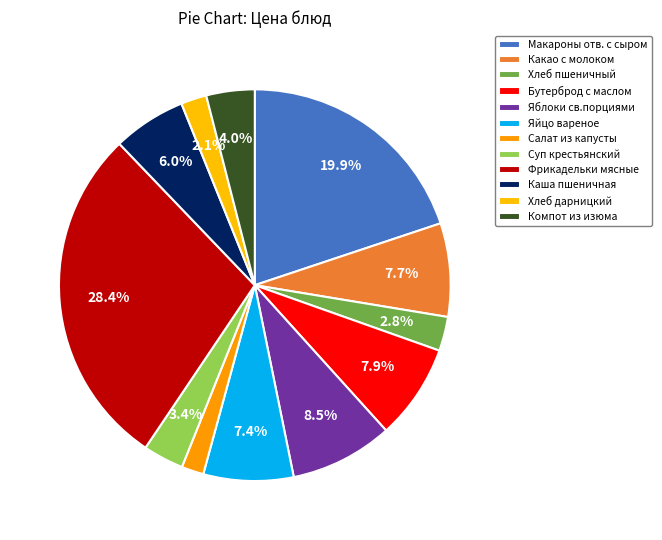

To the nearest percent, what percentage of the pie is Салат из капусты?

2%